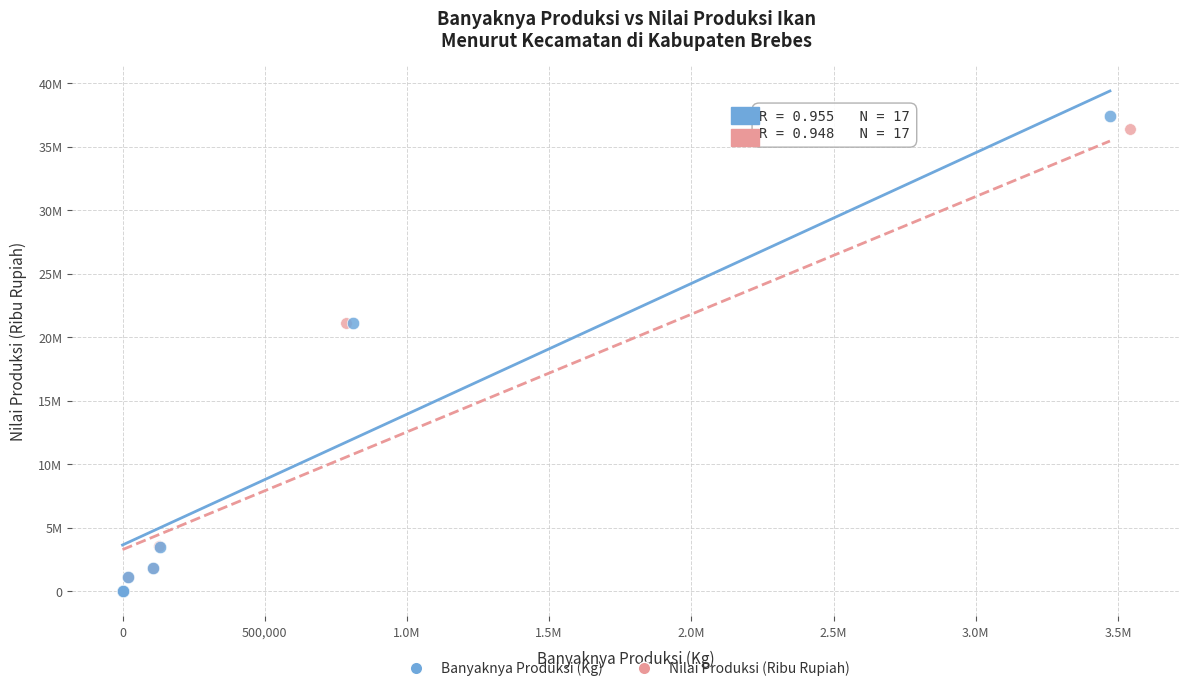

Which series has the widest spread of Y values?

Banyaknya Produksi (Kg)